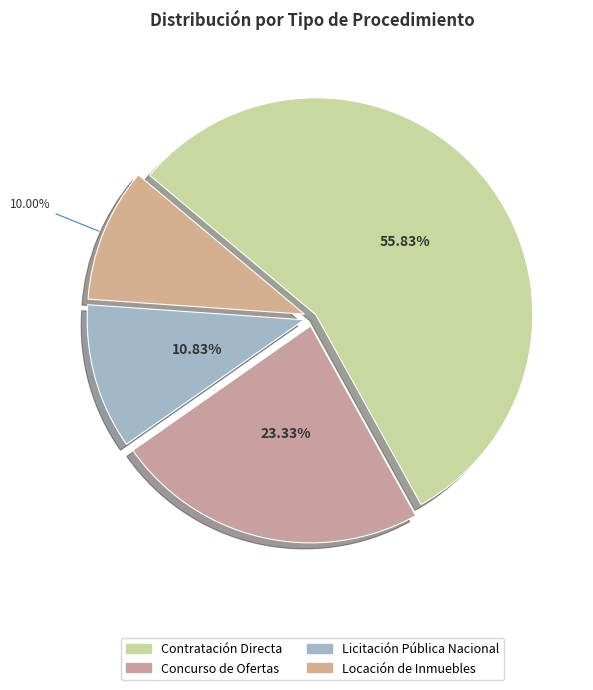

To the nearest percent, what is the combined percentage of Contratación Directa and Concurso de Ofertas?

79%